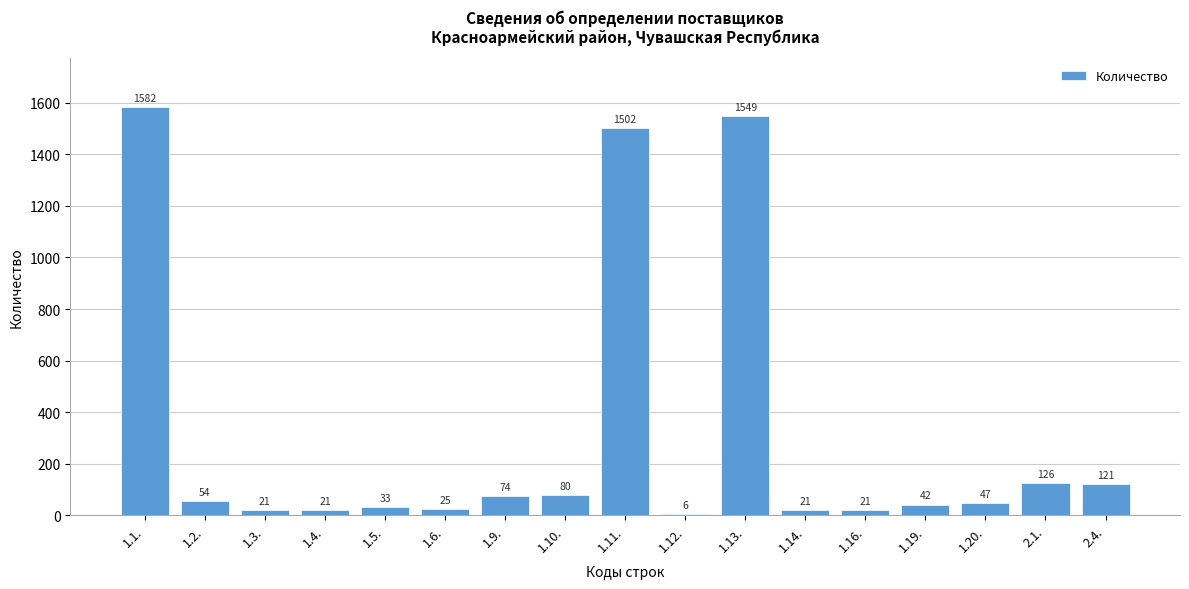

Reading left to right, transcribe all the data shown in this chart.

1582	54	21	21	33	25	74	80	1502	6	1549	21	21	42	47	126	121